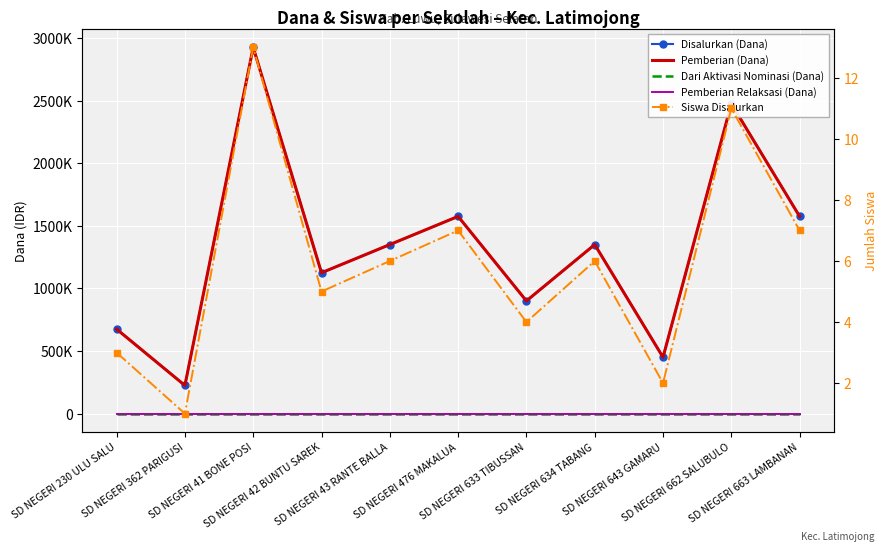

Rank the series by their maximum value, from lowest to highest.

Dari Aktivasi Nominasi (Dana), Pemberian Relaksasi (Dana), Siswa Disalurkan, Disalurkan (Dana), Pemberian (Dana)